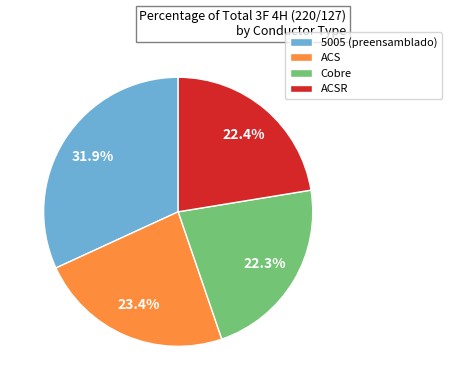

To the nearest percent, what is the difference between the largest and smallest slice percentages?

10%